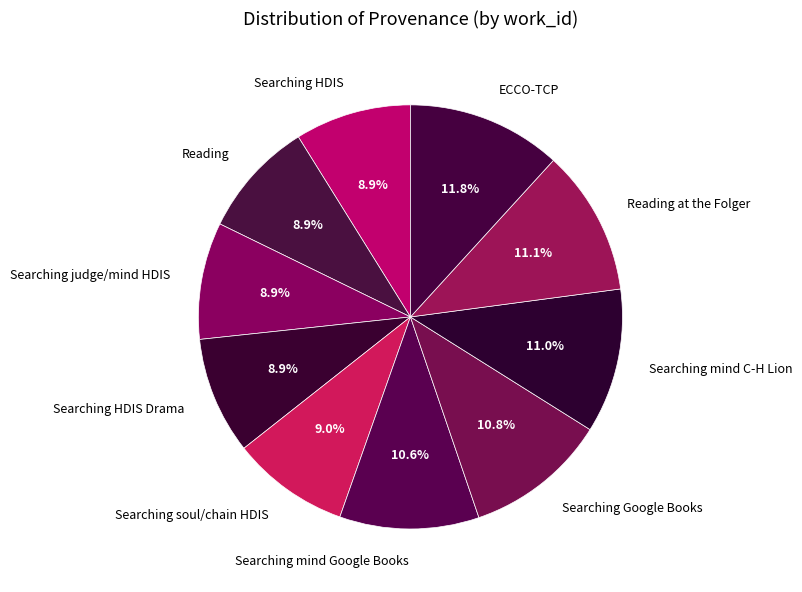

Does Reading at the Folger account for over 50% of the chart?

No